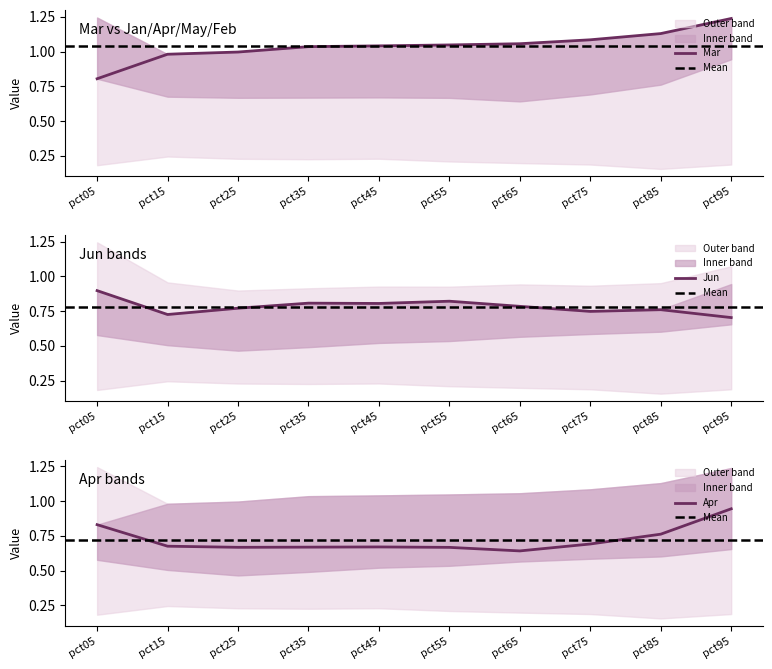

Between pct15 and pct45, which is larger?

pct45